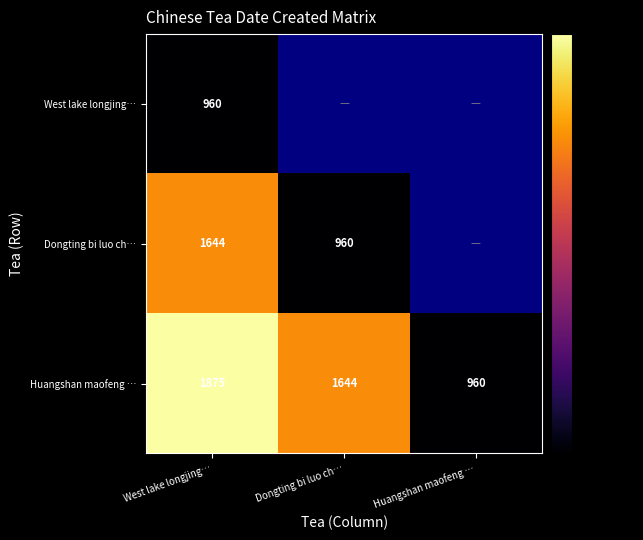

What is the difference between the highest and lowest values at West lake longjing…?

915